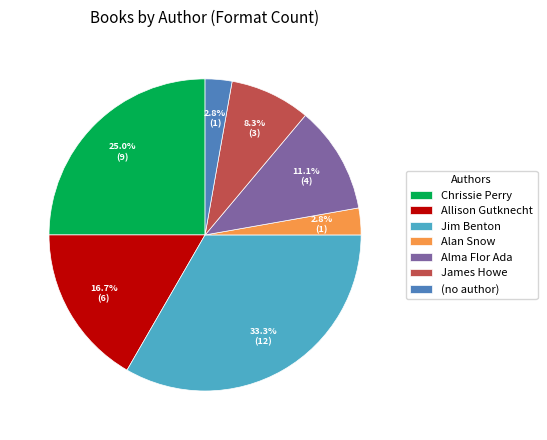

What percentage is the Alan Snow slice, to the nearest percent?

3%